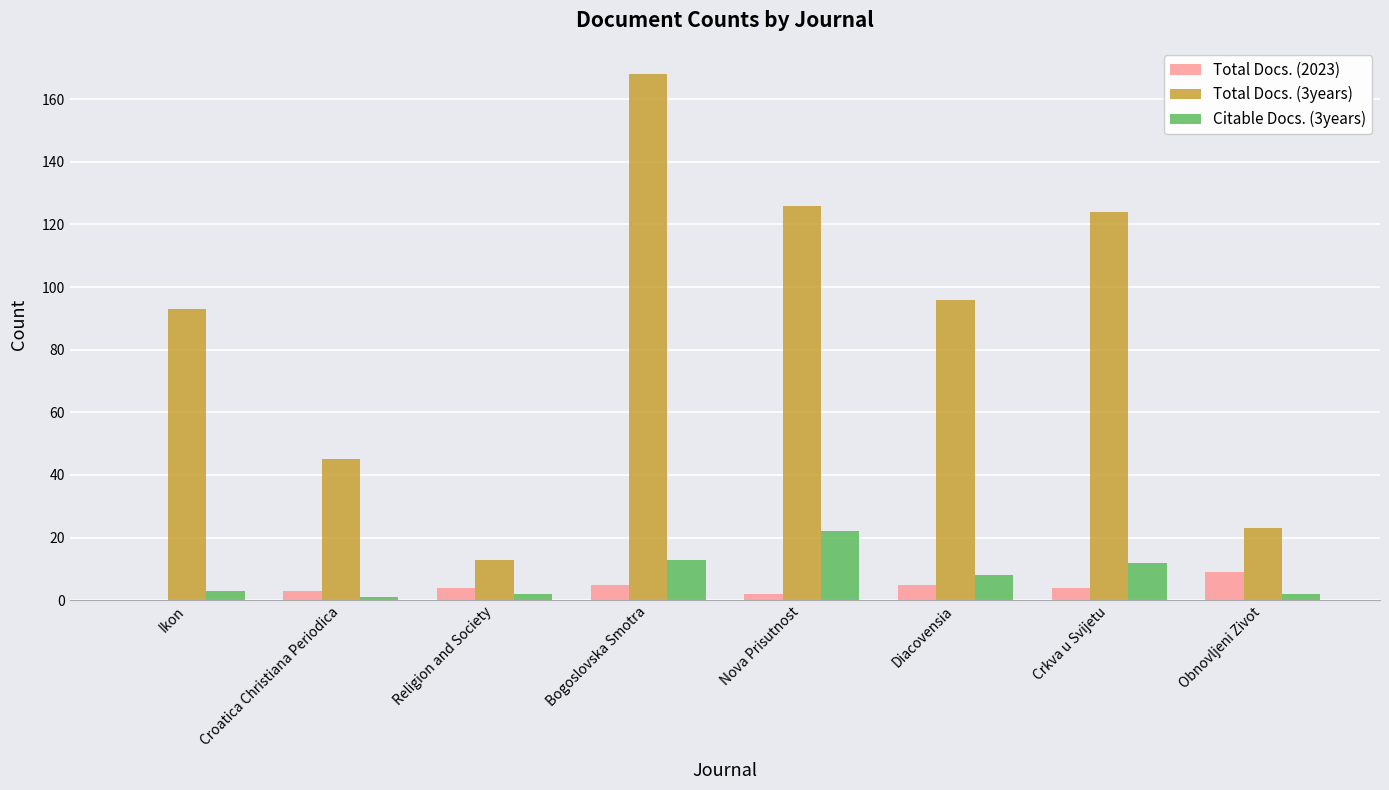

True or false: Citable Docs. (3years) has a value of 22 at Nova Prisutnost.

True